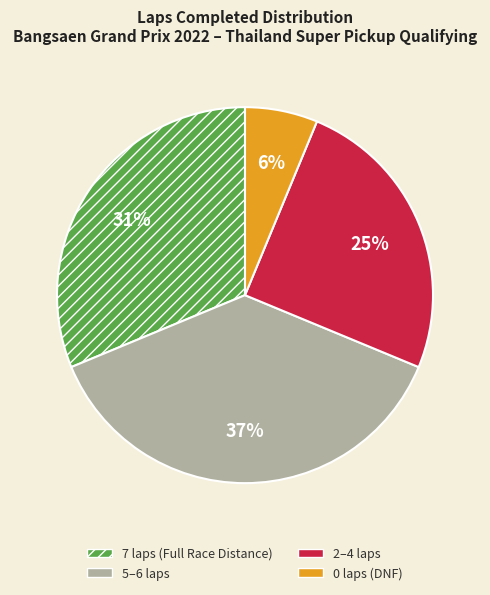

Is there any slice that represents more than half of the pie?

No